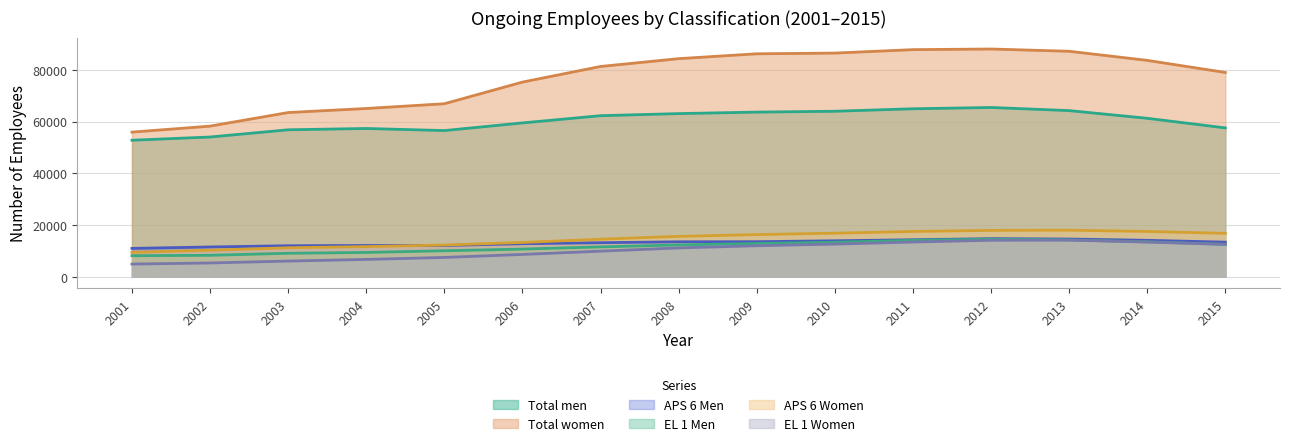

Which label corresponds to the largest value in the chart?

2012